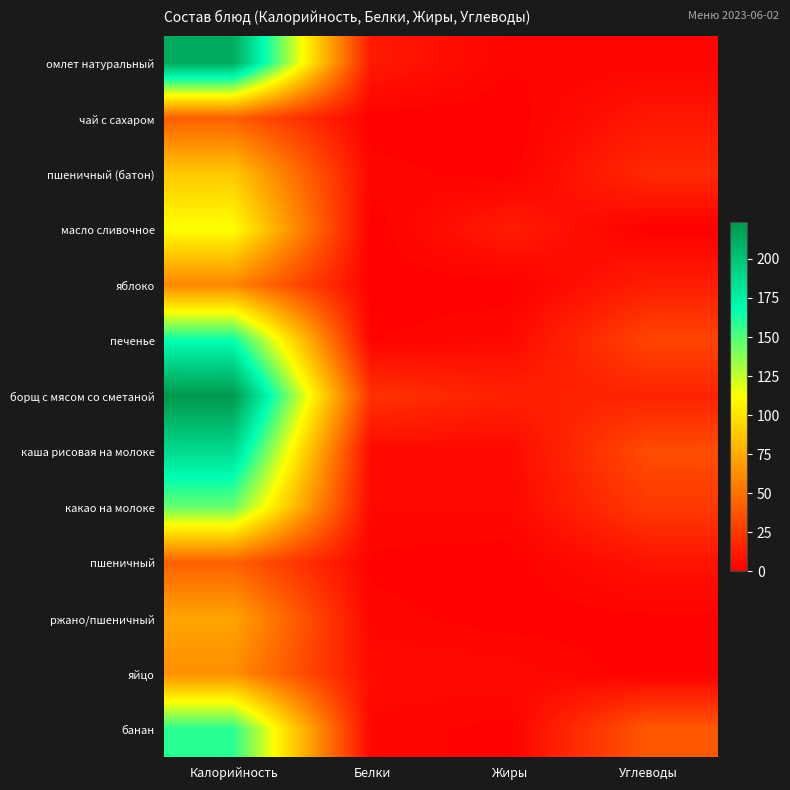

Reading left to right, extract all data points from this chart.

омлет натуральный: Калорийность=214.3	Белки=11.4	Жиры=1.9	Углеводы=2.1
чай с сахаром: Калорийность=41.7	Белки=0.2	Жиры=0.0	Углеводы=10.2
пшеничный (батон): Калорийность=88.0	Белки=2.8	Жиры=0.4	Углеводы=18.4
масло сливочное: Калорийность=112.5	Белки=0.0	Жиры=12.3	Углеводы=0.1
яблоко: Калорийность=59.2	Белки=0.3	Жиры=0.3	Углеводы=12.9
печенье: Калорийность=166.8	Белки=1.5	Жиры=3.9	Углеводы=30.0
борщ с мясом со сметаной: Калорийность=223.7	Белки=22.3	Жиры=14.4	Углеводы=15.6
каша рисовая на молоке: Калорийность=187.6	Белки=4.3	Жиры=3.9	Углеводы=33.9
какао на молоке: Калорийность=145.2	Белки=3.5	Жиры=3.7	Углеводы=25.5
пшеничный: Калорийность=42.9	Белки=1.2	Жиры=0.4	Углеводы=8.3
ржано/пшеничный: Калорийность=72.4	Белки=2.6	Жиры=0.5	Углеводы=1.1
яйцо: Калорийность=63.0	Белки=5.1	Жиры=4.6	Углеводы=0.3
банан: Калорийность=158.6	Белки=2.8	Жиры=0.9	Углеводы=38.9